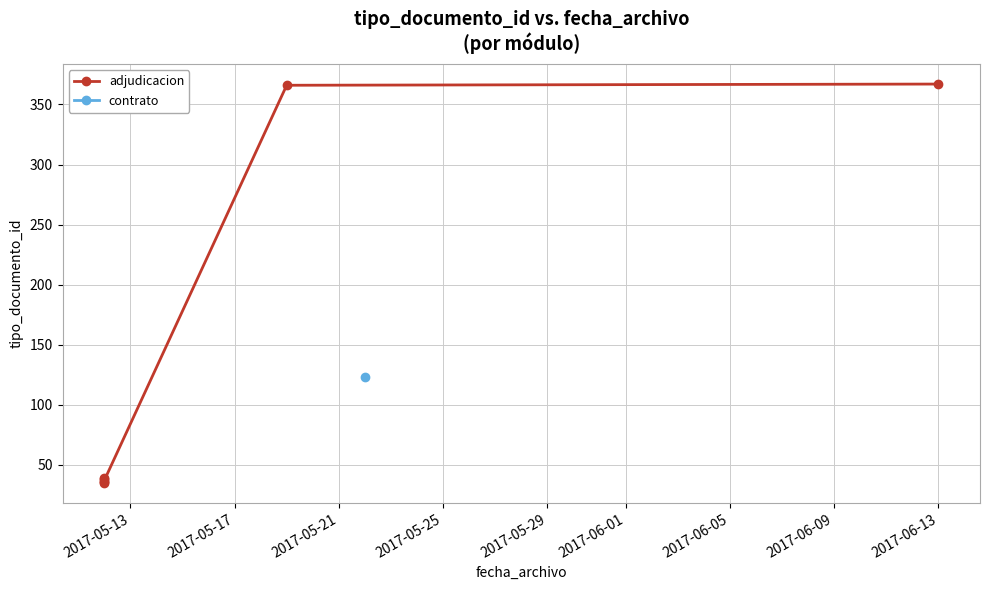

Is it true that the value at 2017-06-01 is 120?

False